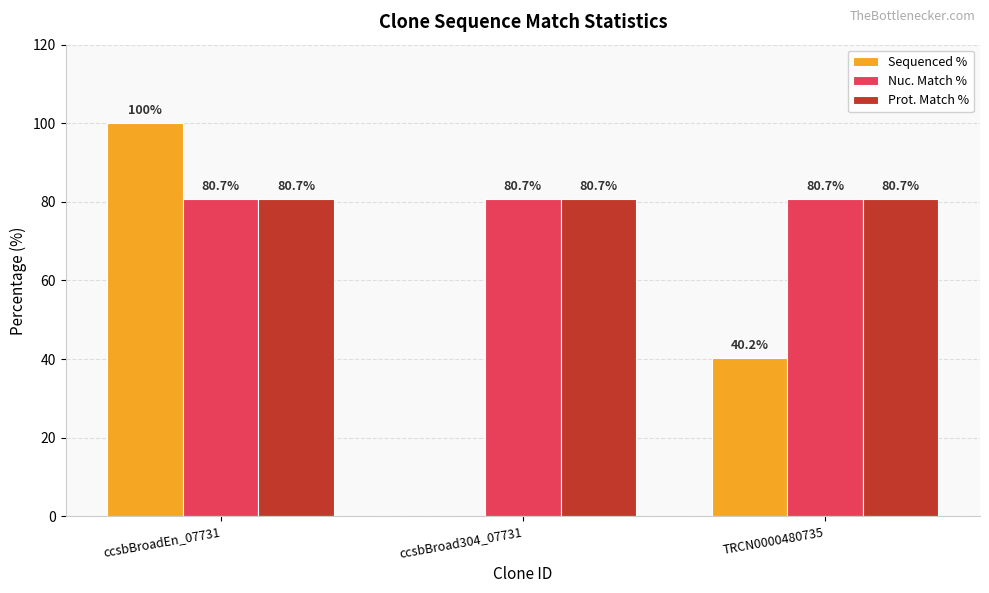

At which label does Sequenced % reach its peak?

ccsbBroadEn_07731